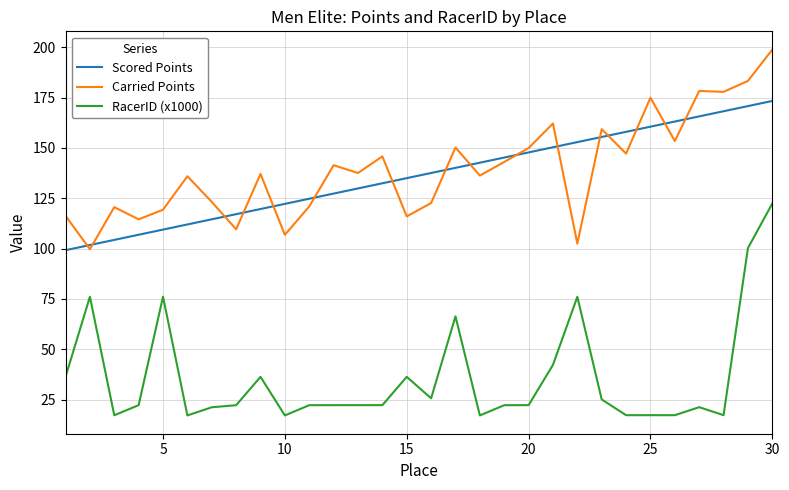

Which series has the widest spread of values?

RacerID (x1000)